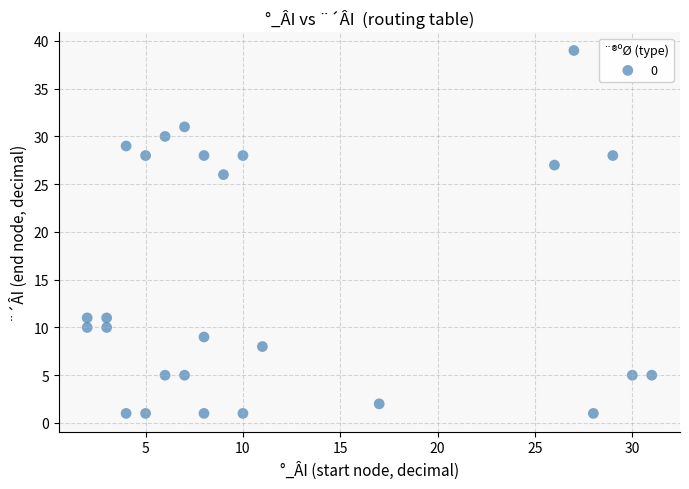

What is the range of Y values (max minus min)?

38